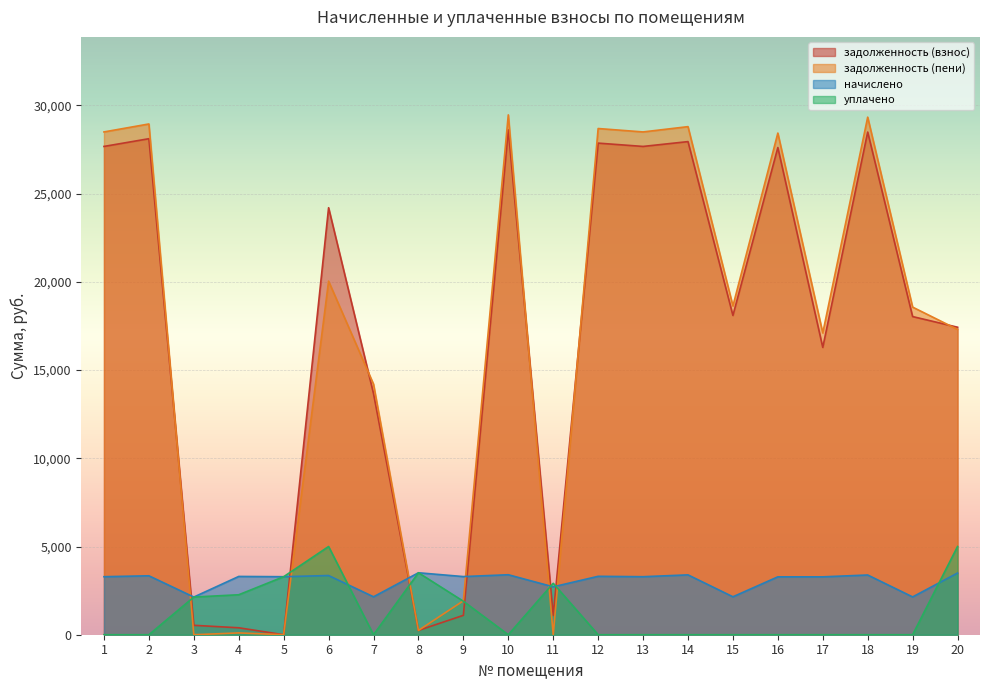

What is the value of the начислено point at the 5th from the left?

3288.5